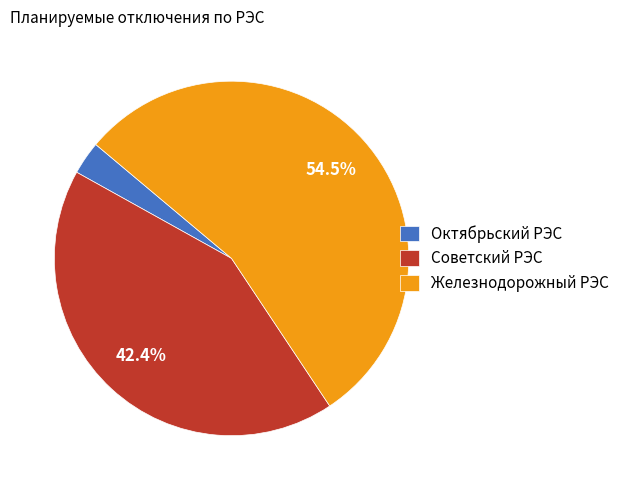

What is the largest slice in the pie chart?

Железнодорожный РЭС